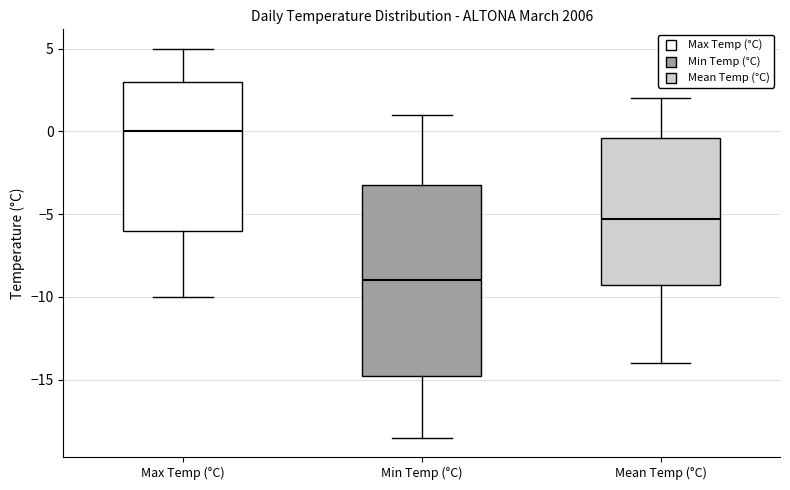

Which box's median line is the lowest?

Min Temp (°C)